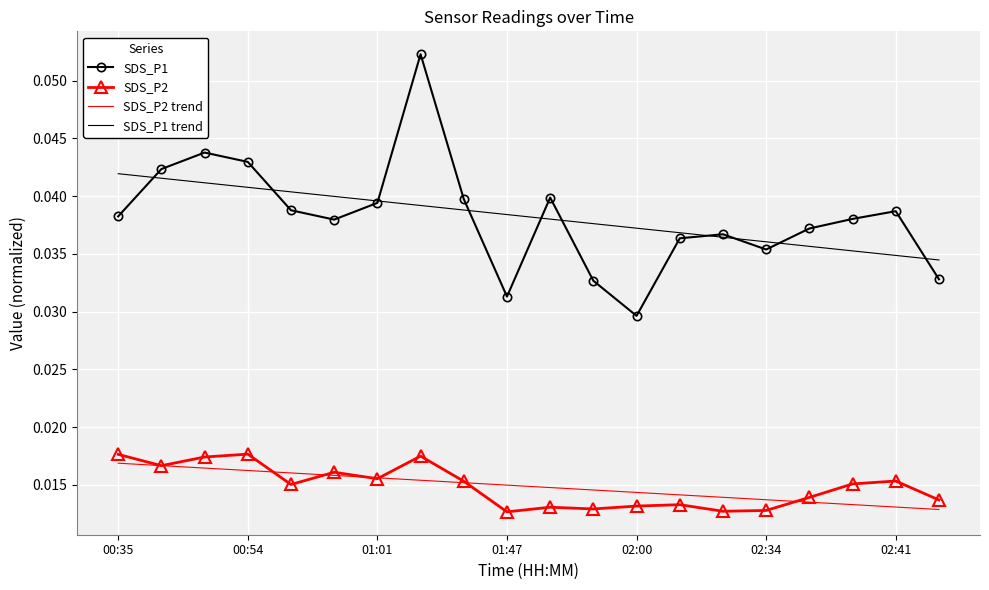

True or false: SDS_P2 and SDS_P1 trend cross at least once.

False